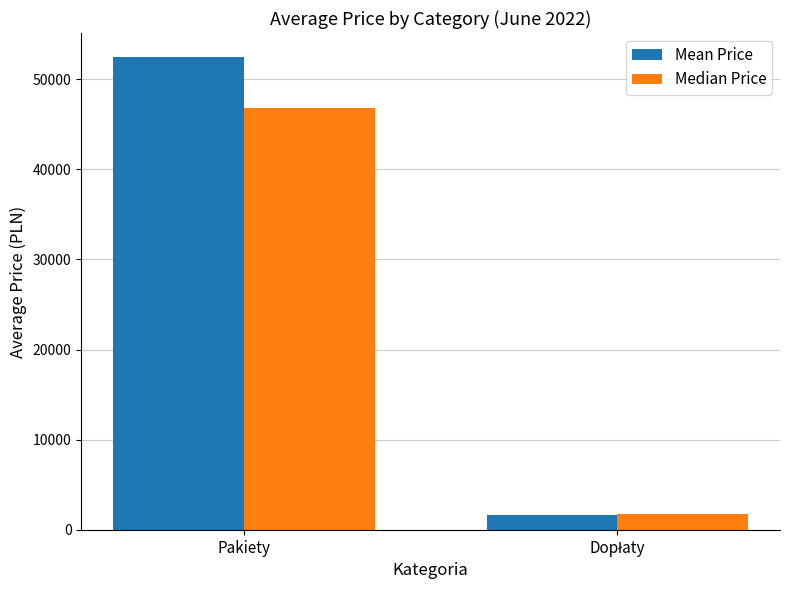

What is the minimum value shown in the chart?

1656.0